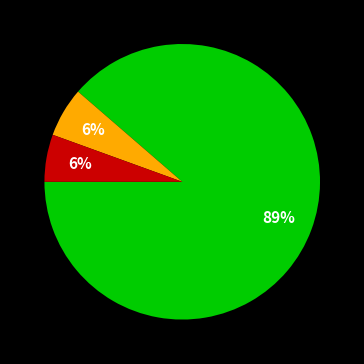

Is there any slice that represents more than half of the pie?

Yes